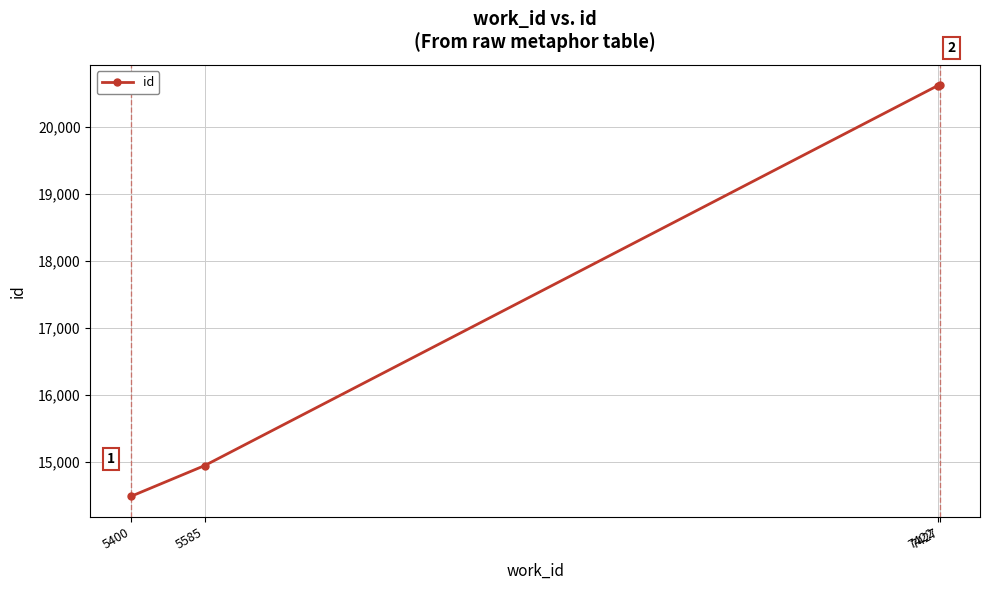

List the labels in order of value, largest first.

7427, 7422, 5585, 5400